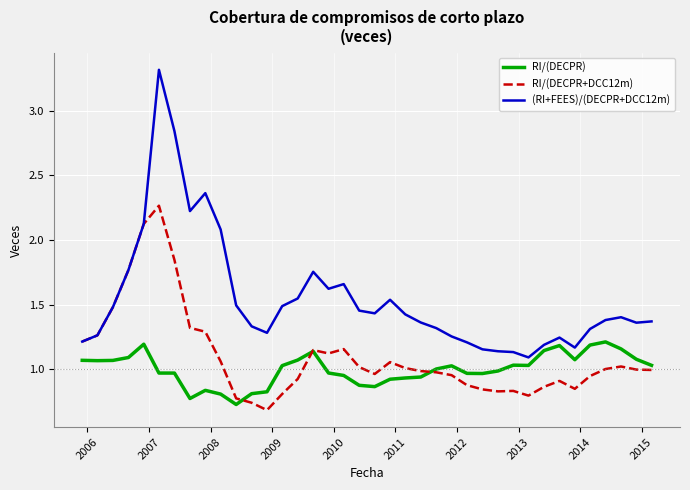

Which series has the largest total across all categories?

(RI+FEES)/(DECPR+DCC12m)